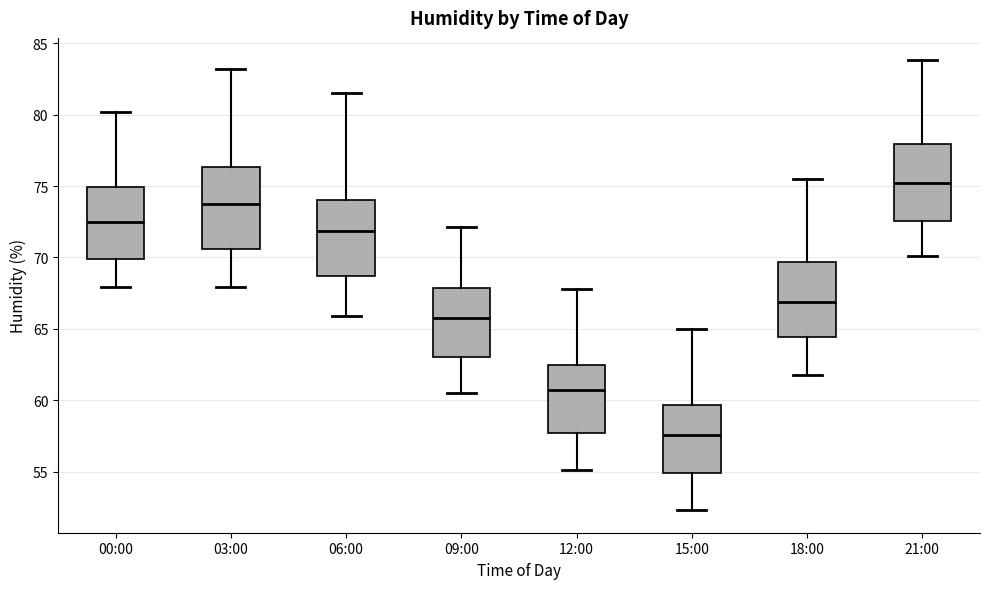

Reading left to right, read every box against the y-axis: the position of its median line, the range the box covers, and the ends of its whiskers. The values are not printed on the chart, so give them approximately, as read against the axis.

00:00: median 72.5, box 70.0 to 75.0, whiskers 68.0 to 80.0
03:00: median 74.0, box 70.5 to 76.5, whiskers 68.0 to 83.0
06:00: median 72.0, box 68.5 to 74.0, whiskers 66.0 to 81.5
09:00: median 66.0, box 63.0 to 68.0, whiskers 60.5 to 72.0
12:00: median 60.5, box 57.5 to 62.5, whiskers 55.0 to 68.0
15:00: median 57.5, box 55.0 to 59.5, whiskers 52.5 to 65.0
18:00: median 67.0, box 64.5 to 69.5, whiskers 62.0 to 75.5
21:00: median 75.0, box 72.5 to 78.0, whiskers 70.0 to 84.0